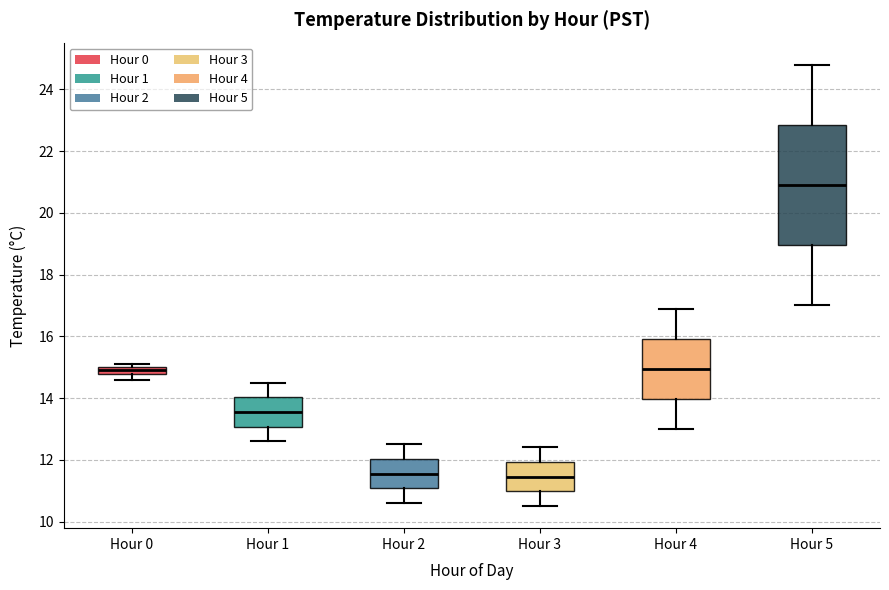

Where is the upper edge of the box for Hour 0 on the y-axis? The values are not printed on the chart, so give them approximately, as read against the axis.

15.0